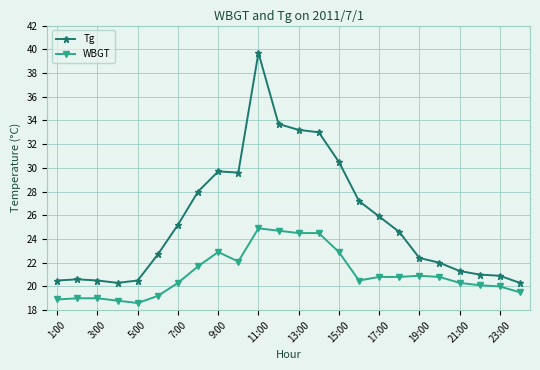

True or false: Tg has more than 0 points higher than both neighbors.

True